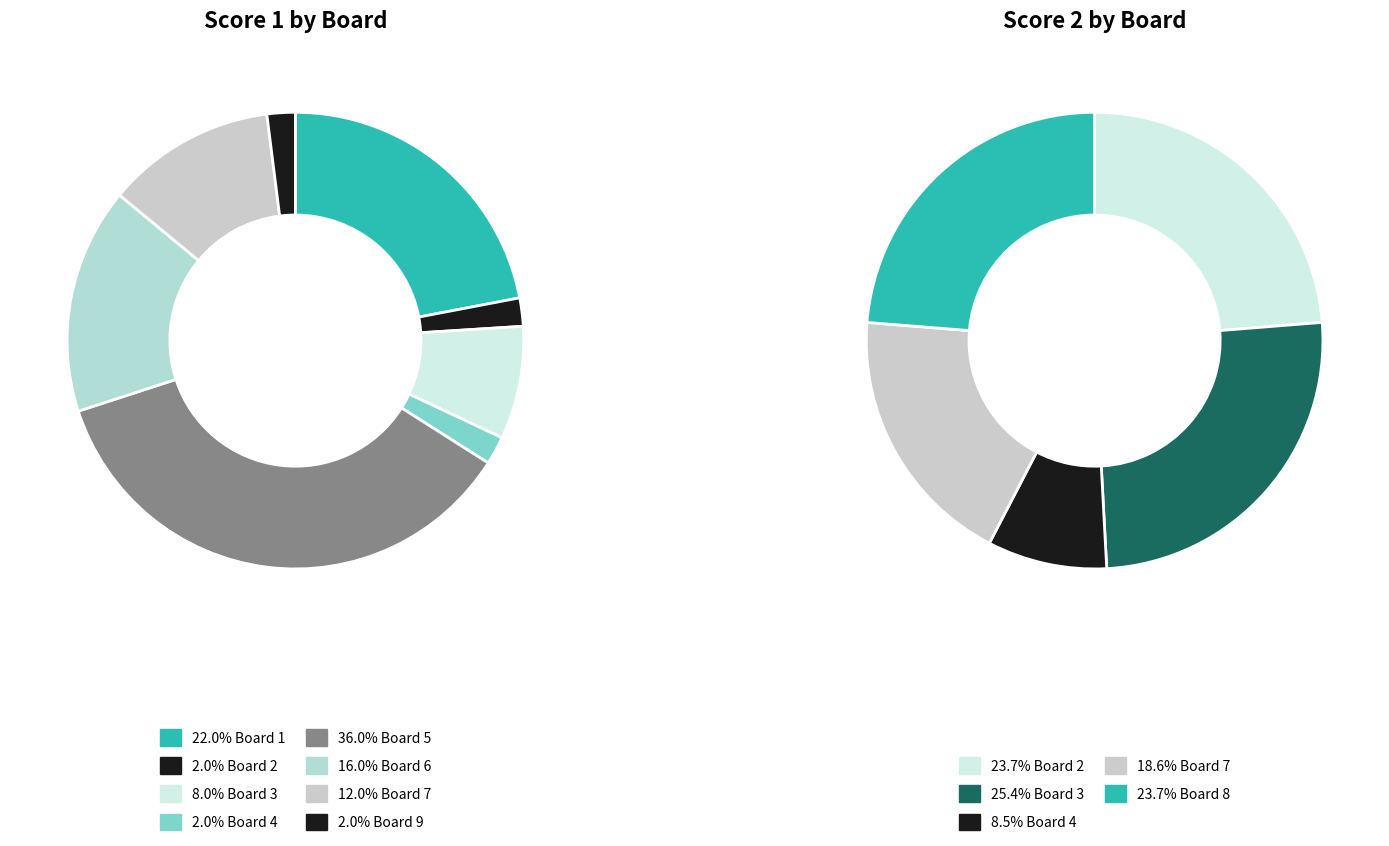

Which slice is the largest?

5